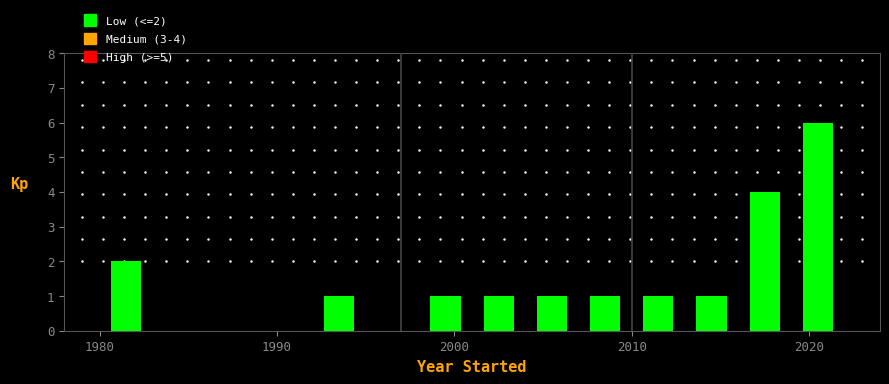

Around what value on the x-axis is the tallest bar? Give the approximate position of its centre, as read against the axis.

2021